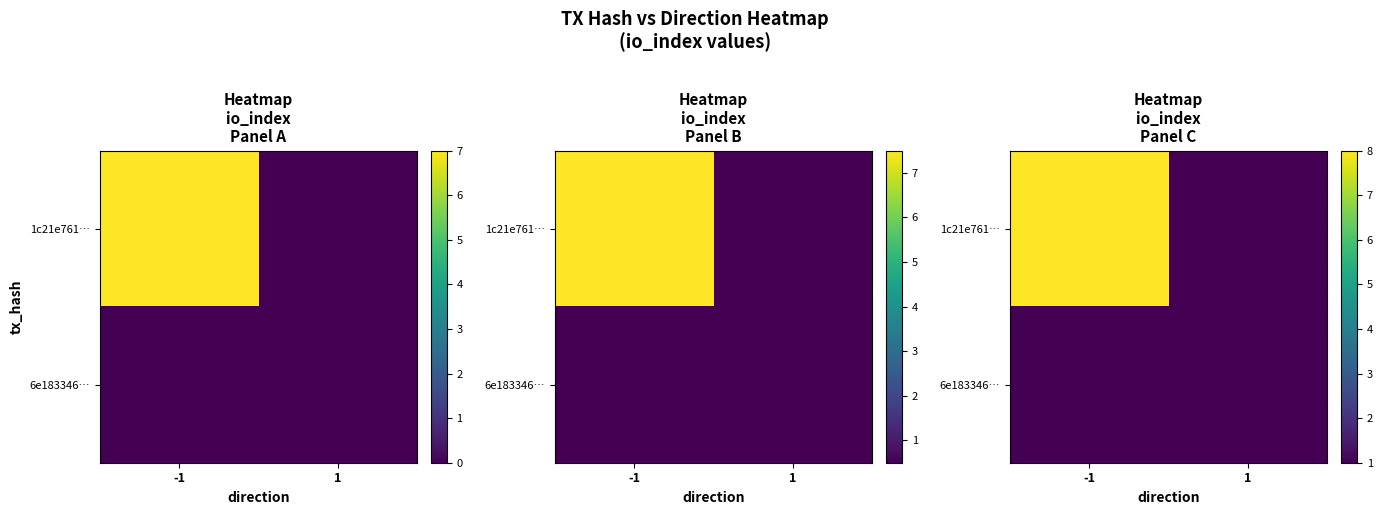

What is the total value across all series at 1?

2